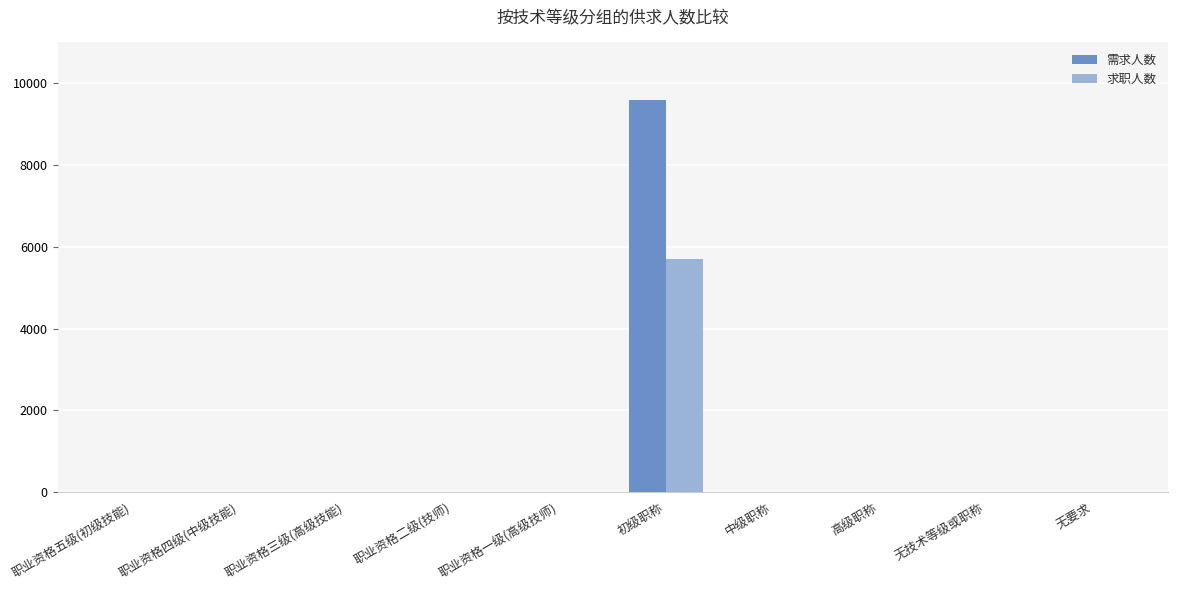

Reading left to right, list all the values displayed in this chart.

需求人数: 职业资格五级(初级技能)=0	职业资格四级(中级技能)=0	职业资格三级(高级技能)=0	职业资格二级(技师)=0	职业资格一级(高级技师)=0	初级职称=9585	中级职称=0	高级职称=0	无技术等级或职称=0	无要求=0
求职人数: 职业资格五级(初级技能)=0	职业资格四级(中级技能)=0	职业资格三级(高级技能)=0	职业资格二级(技师)=0	职业资格一级(高级技师)=0	初级职称=5710	中级职称=0	高级职称=0	无技术等级或职称=0	无要求=0